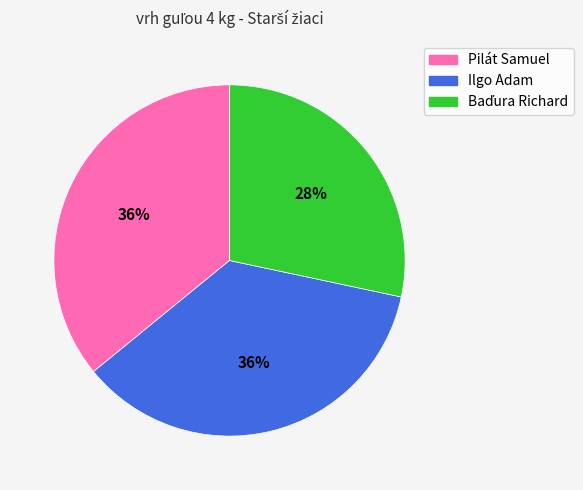

What is the ratio of the value at Pilát Samuel to the value at Ilgo Adam?

1.0